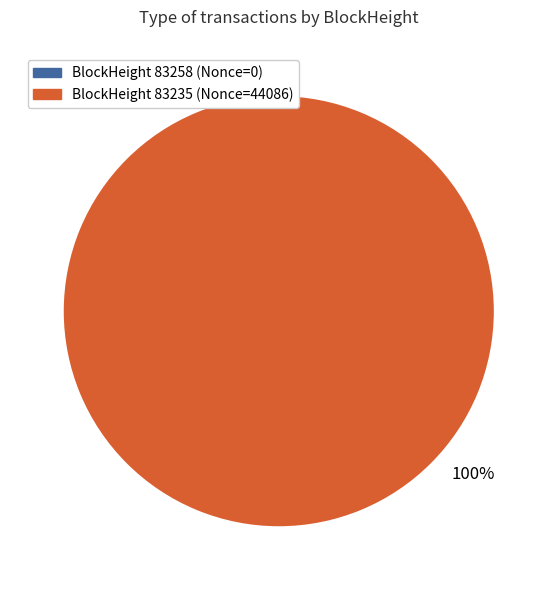

What percentage do 83258 and 83235 together represent?

100.0%